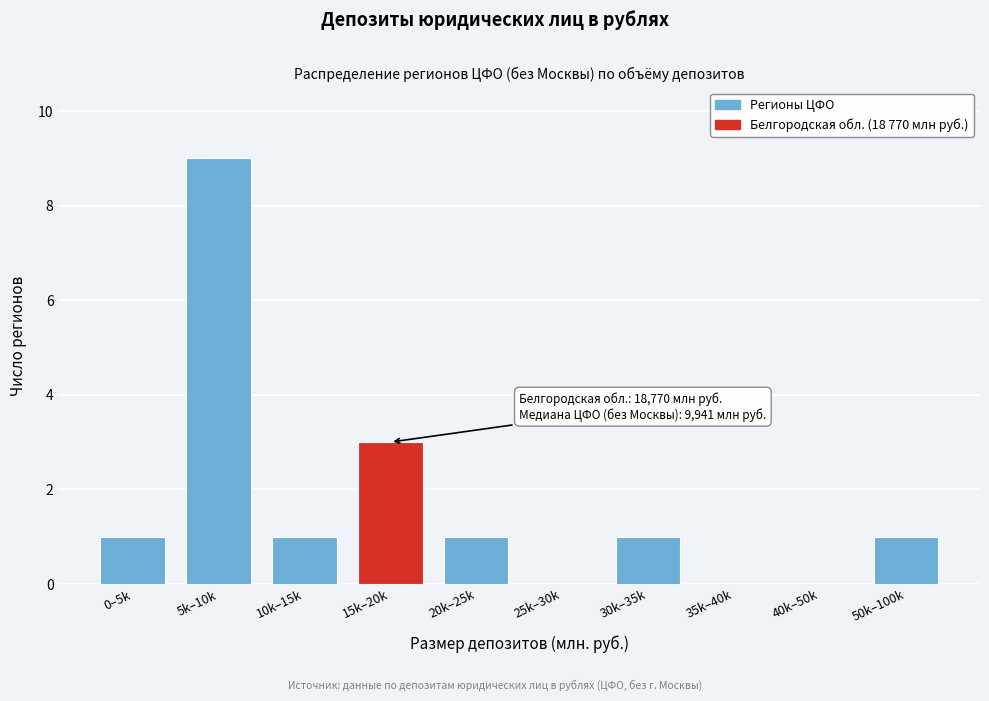

Reading right to left, list all the values displayed in this chart.

50k–100k=1	40k–50k=0	35k–40k=0	30k–35k=1	25k–30k=0	20k–25k=1	15k–20k=3	10k–15k=1	5k–10k=9	0–5k=1